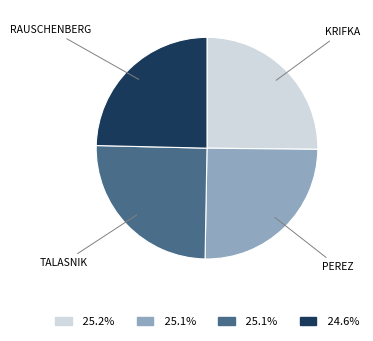

How many slices are in this pie chart?

4